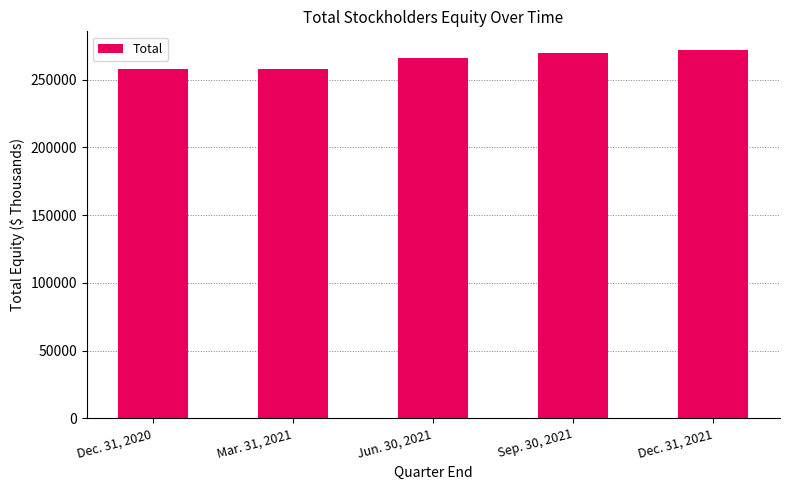

Approximately how many times larger is the value at Mar. 31, 2021 compared to Dec. 31, 2020?

1.0